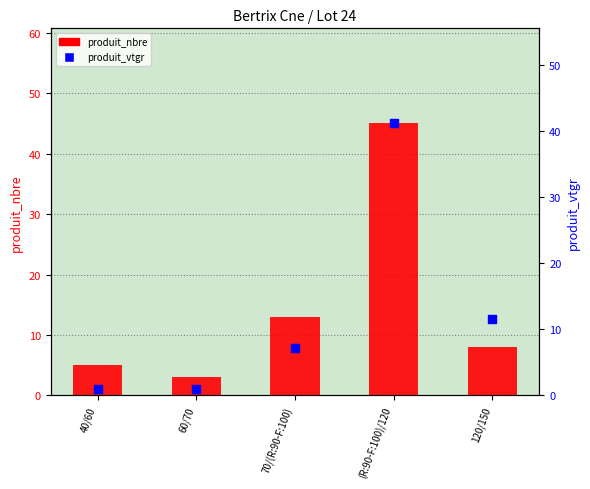

Which series has the largest Y range (max minus min)?

produit_nbre